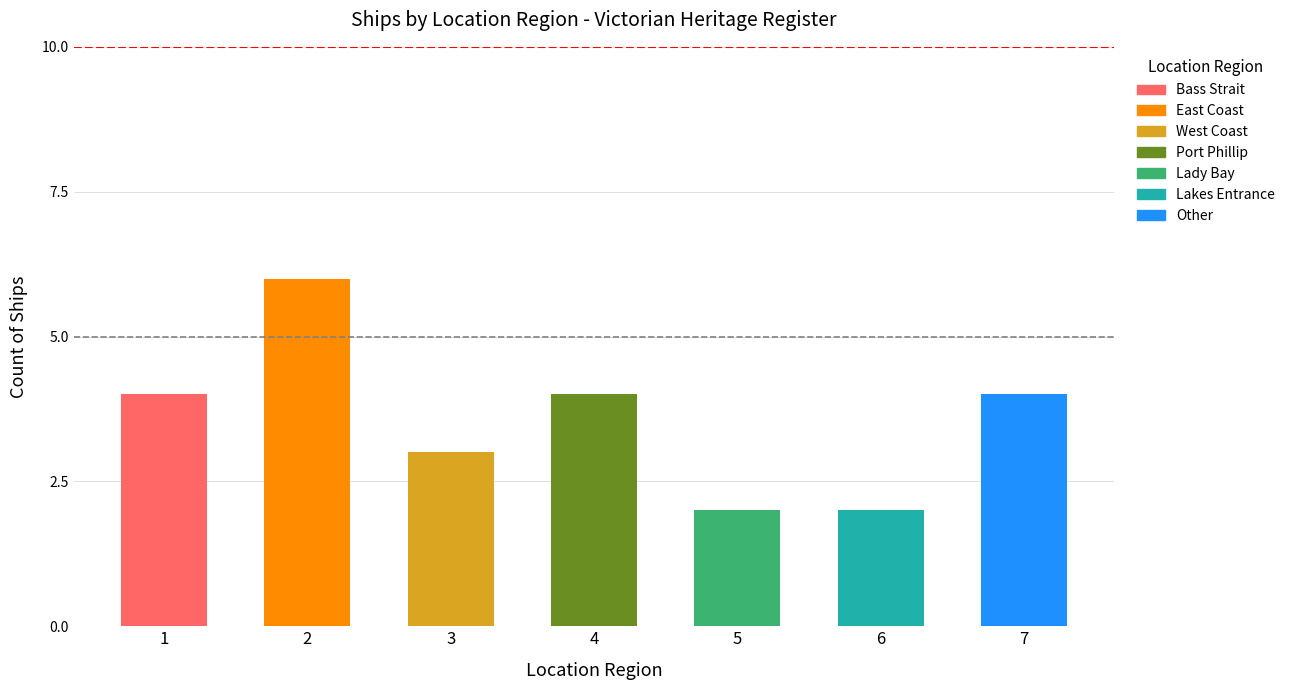

Is it true that the value at East Coast is 6?

True